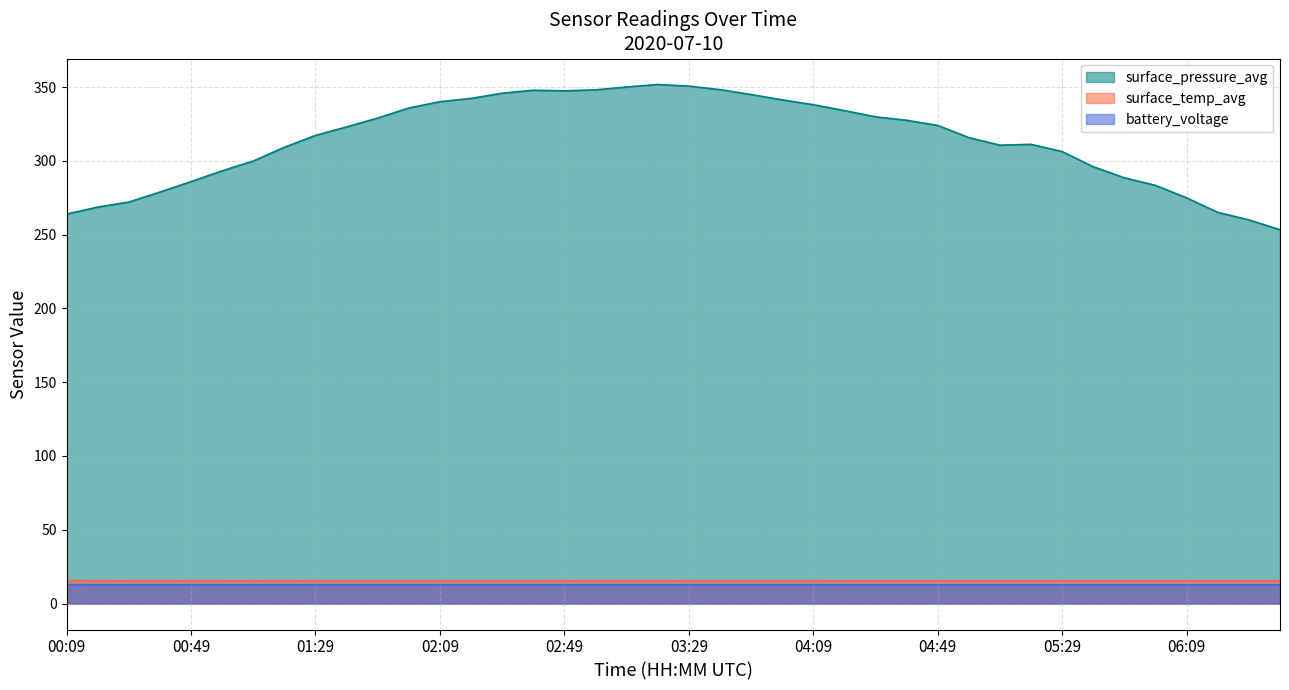

True or false: battery_voltage has a value of 3.0 at 00:29.

False